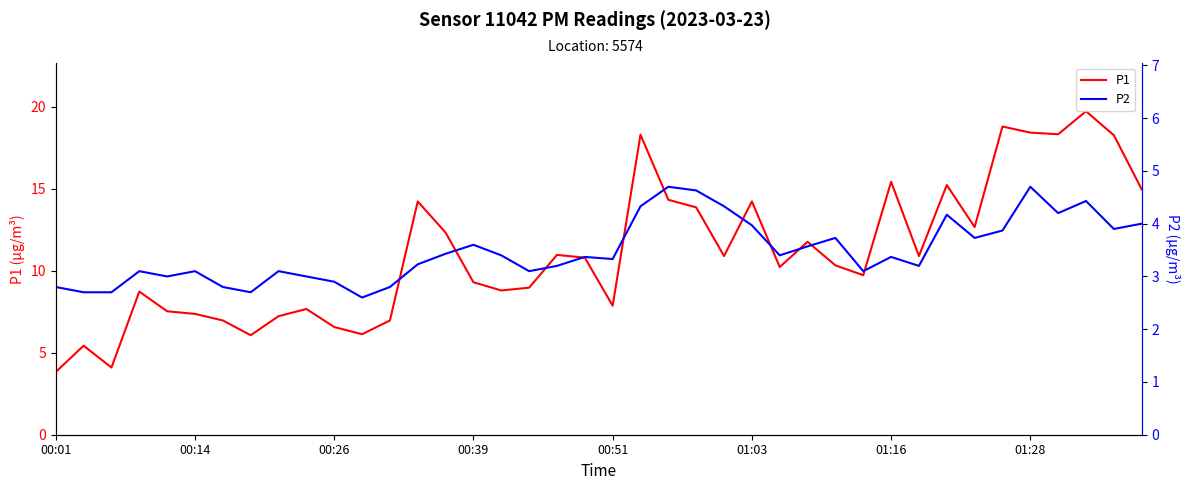

List the series in order of their peak value, lowest first.

P2, P1